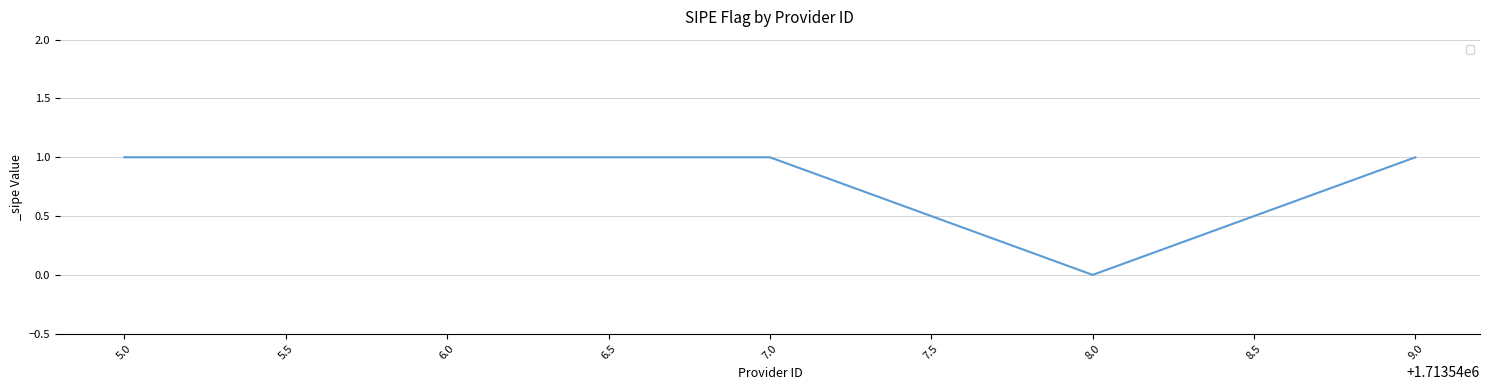

The chart shows a value of 2 at 9.0. True or false?

False